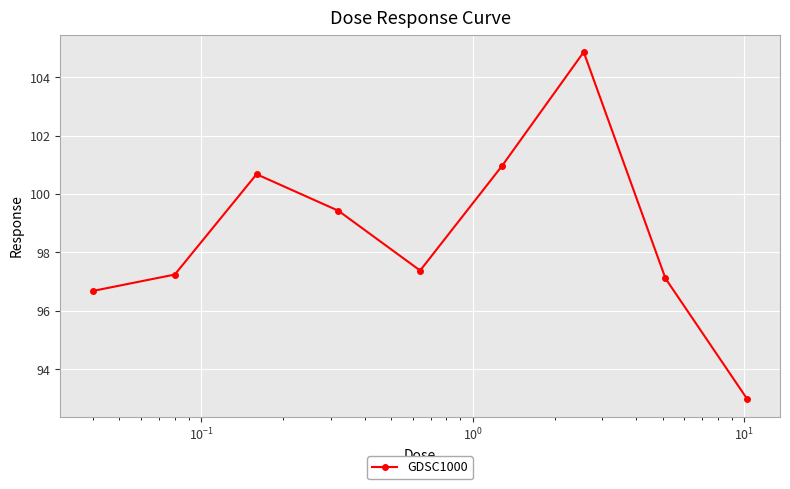

How many lines are shown in the chart?

1